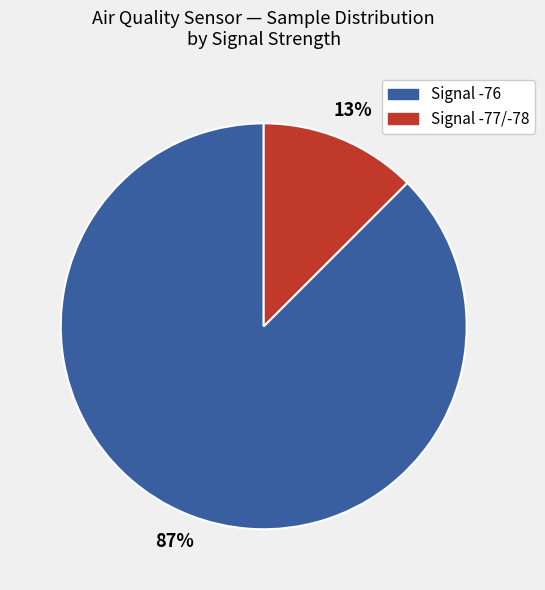

How many slices are in this pie chart?

2